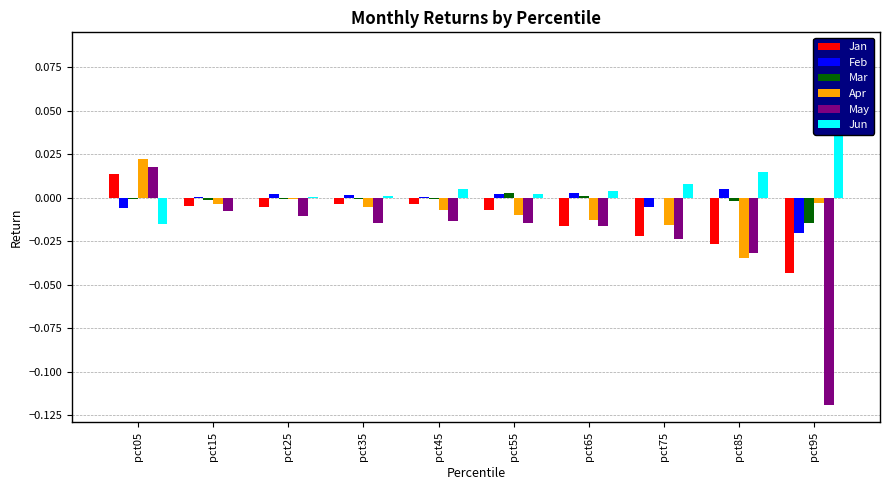

What is the difference between the maximum and minimum values in the Apr series?

0.1